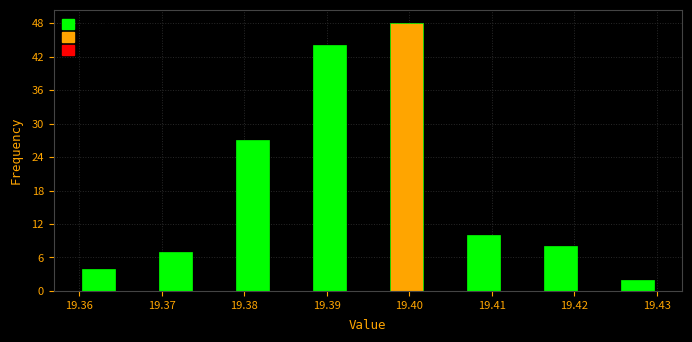

Reading left to right, transcribe this chart: for each bar, give the range it covers on the x-axis and its height. Neither the bar edges nor the heights are printed on the chart, so give them approximately, as read against the axes.

19.360 to 19.365: 4
19.365 to 19.369: 0
19.369 to 19.374: 7
19.374 to 19.379: 0
19.379 to 19.383: 27
19.383 to 19.388: 0
19.388 to 19.393: 44
19.393 to 19.397: 0
19.397 to 19.402: 48
19.402 to 19.407: 0
19.407 to 19.411: 10
19.411 to 19.416: 0
19.416 to 19.421: 8
19.421 to 19.425: 0
19.425 to 19.430: 2